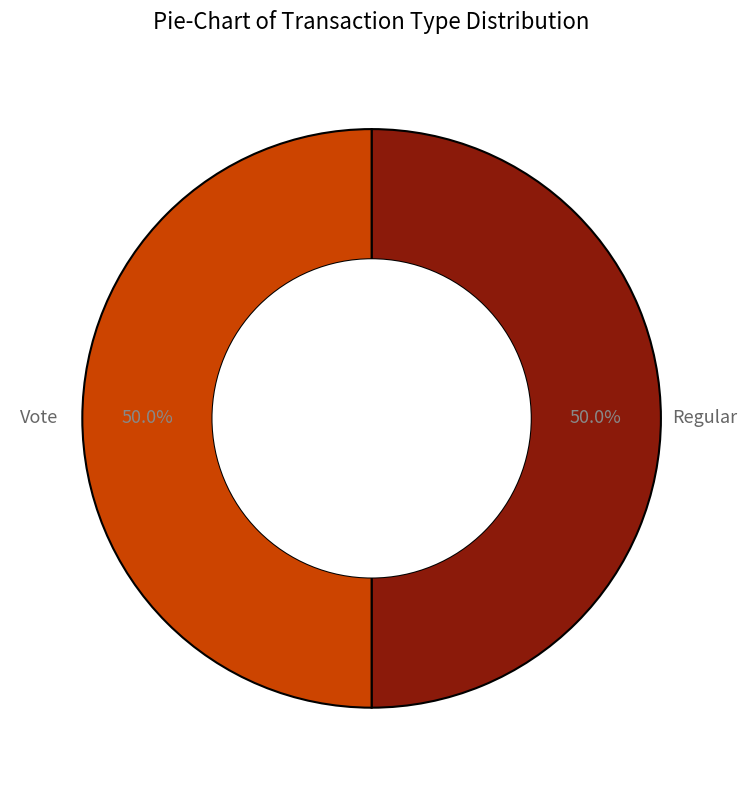

What percentage do Regular and Vote together represent?

100.0%